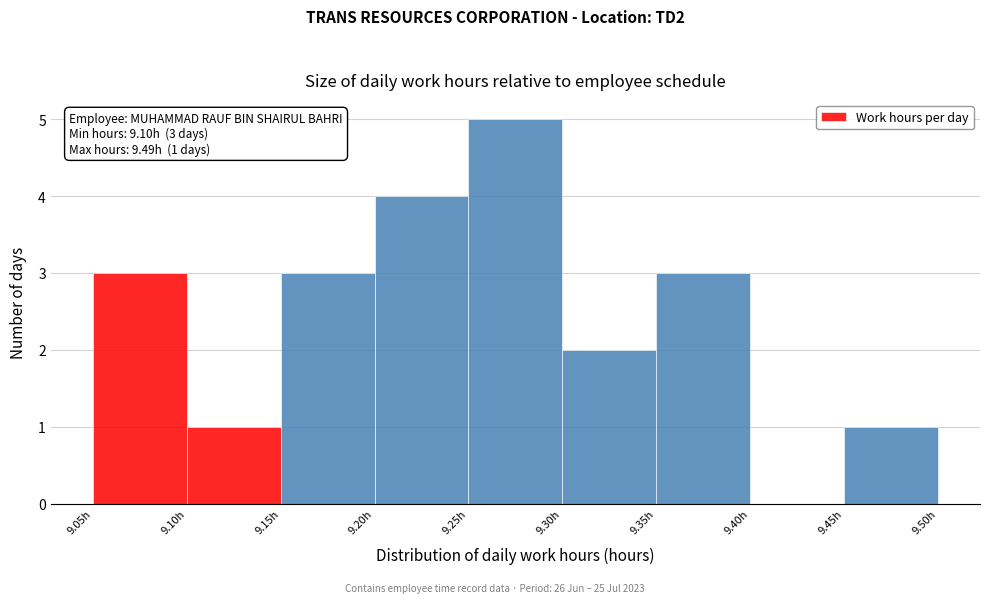

Over which range of the x-axis is the bar tallest?

9.25 to 9.30